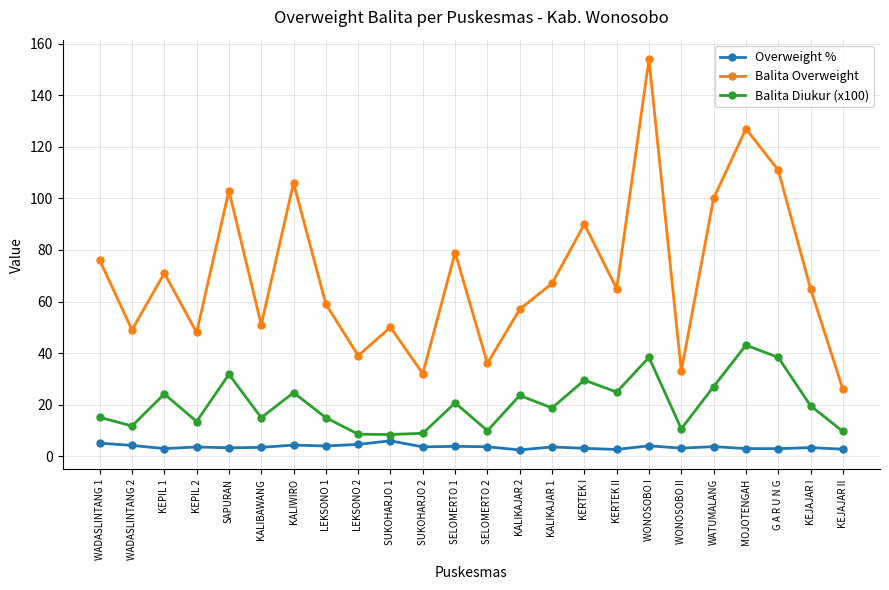

How many lines are shown in the chart?

3